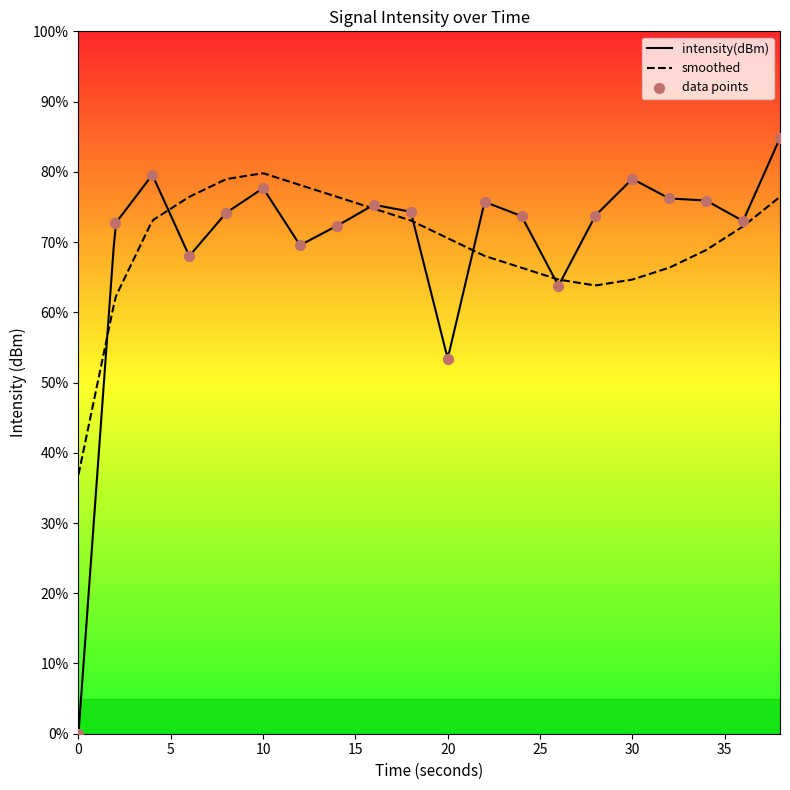

What is the change in value from 14 to 32?

+3.9